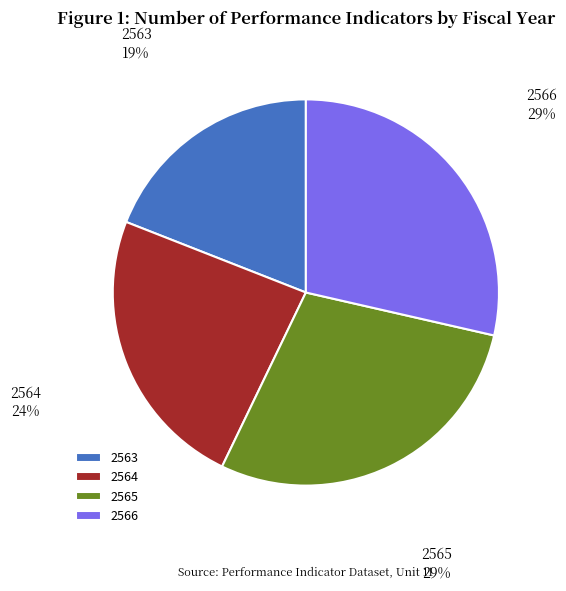

To the nearest percent, what is the difference between the 2564 and 2563 slice percentages?

5%